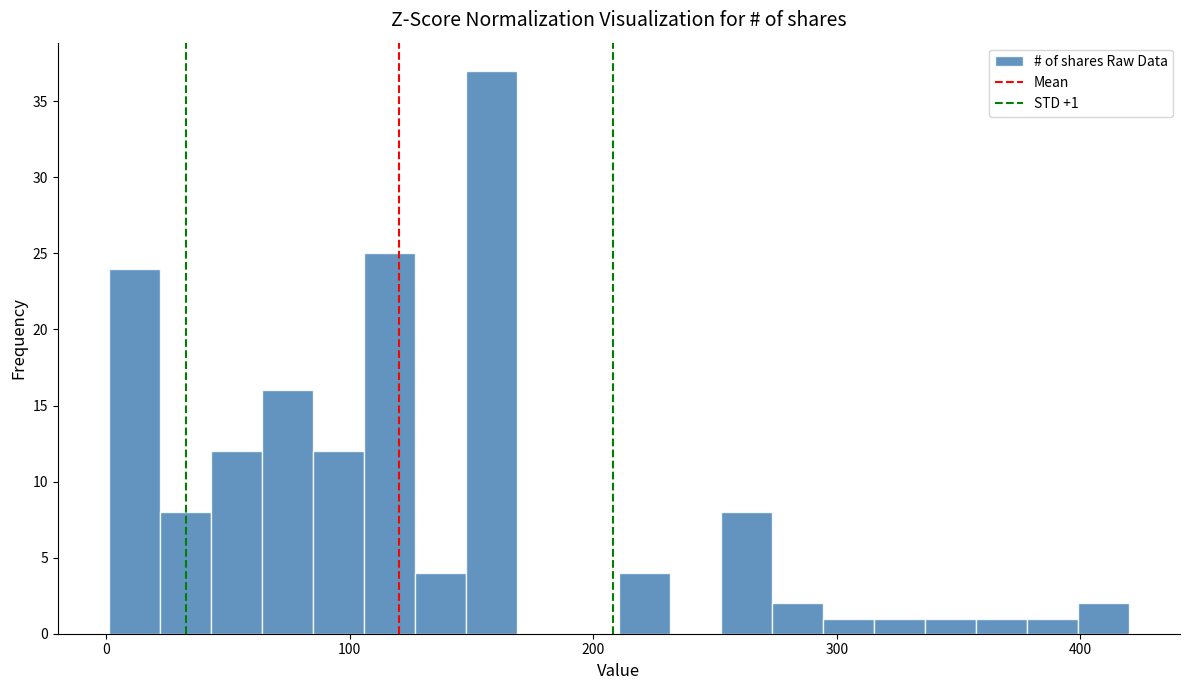

Read against the x-axis, roughly where is the centre of the tallest bar?

160